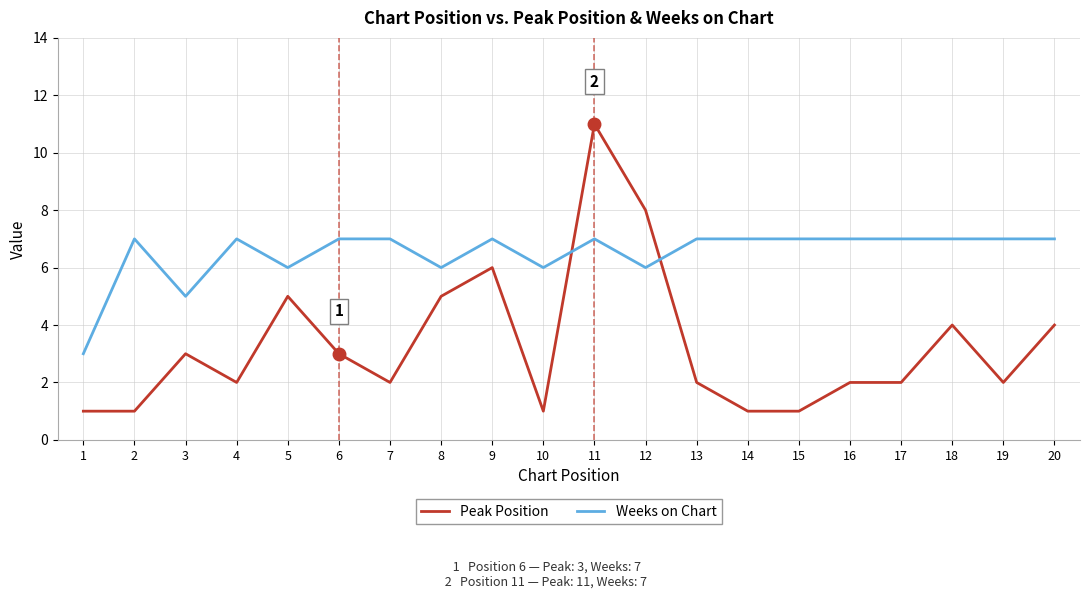

What is the greatest value displayed?

11